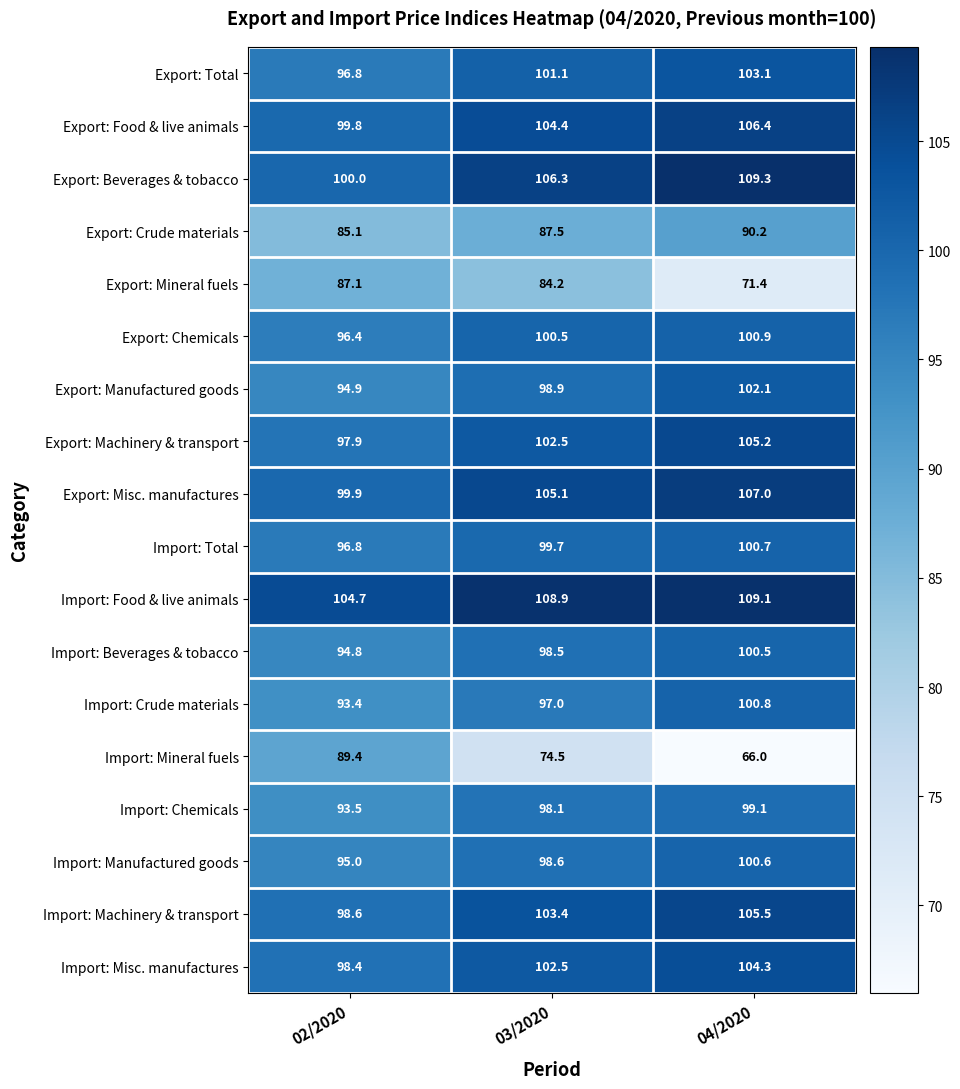

Rank the series by their maximum value, from highest to lowest.

Export: Beverages & tobacco, Import: Food & live animals, Export: Misc. manufactures, Export: Food & live animals, Import: Machinery & transport, Export: Machinery & transport, Import: Misc. manufactures, Export: Total, Export: Manufactured goods, Export: Chemicals, Import: Crude materials, Import: Total, Import: Manufactured goods, Import: Beverages & tobacco, Import: Chemicals, Export: Crude materials, Import: Mineral fuels, Export: Mineral fuels